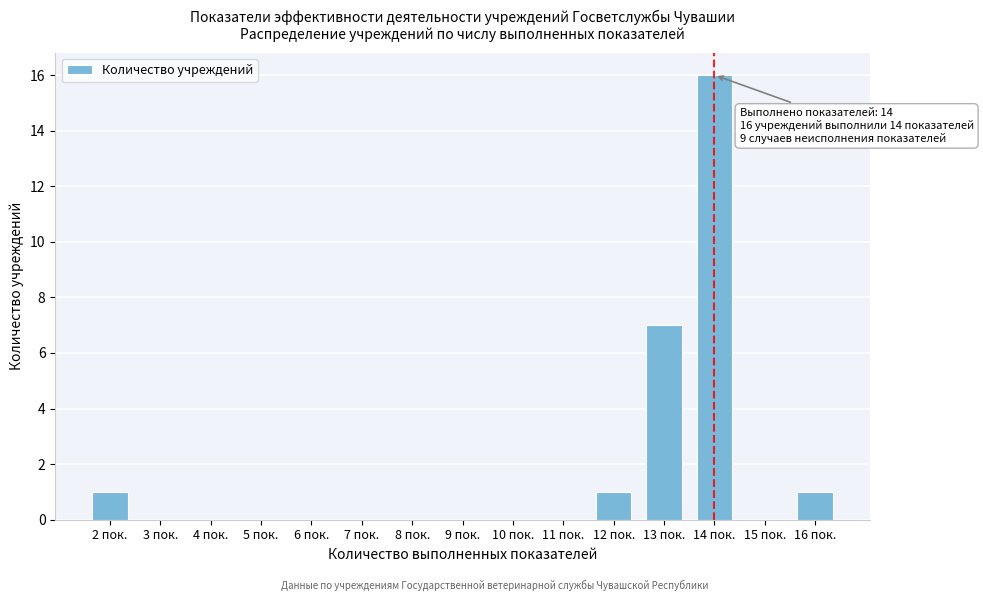

Reading right to left, transcribe all the data shown in this chart.

16 пок.=1	15 пок.=0	14 пок.=16	13 пок.=7	12 пок.=1	11 пок.=0	10 пок.=0	9 пок.=0	8 пок.=0	7 пок.=0	6 пок.=0	5 пок.=0	4 пок.=0	3 пок.=0	2 пок.=1